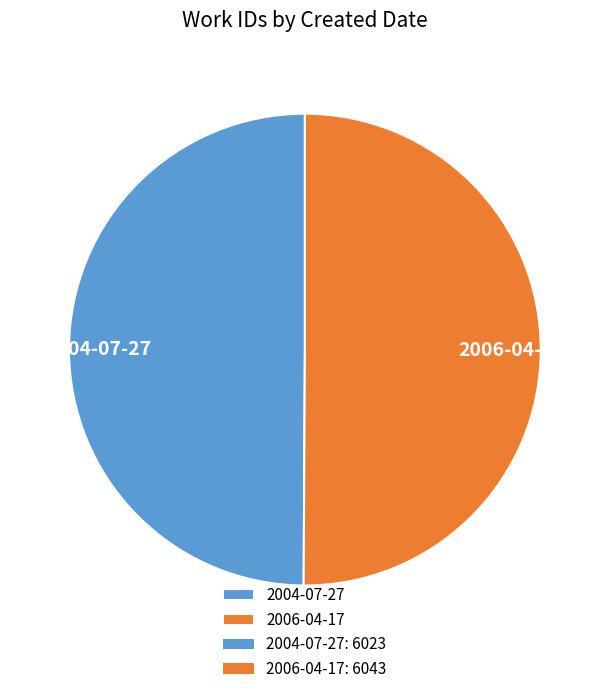

How many slices are in this pie chart?

2